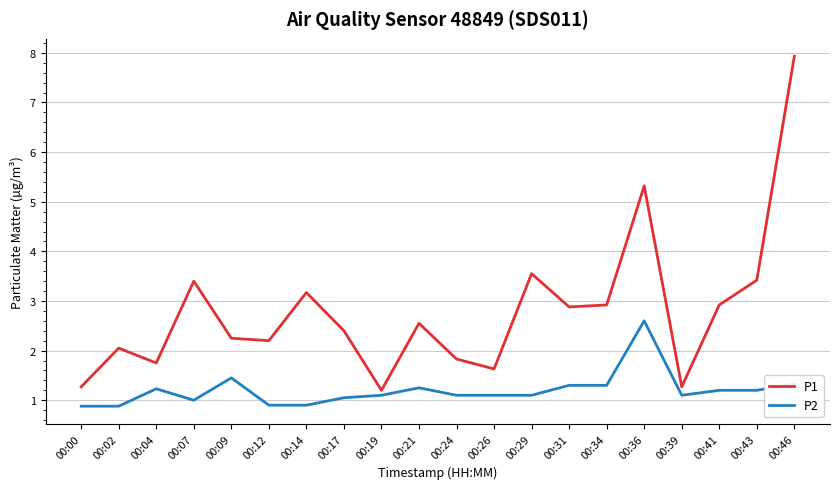

True or false: P1 and P2 cross at least once.

False